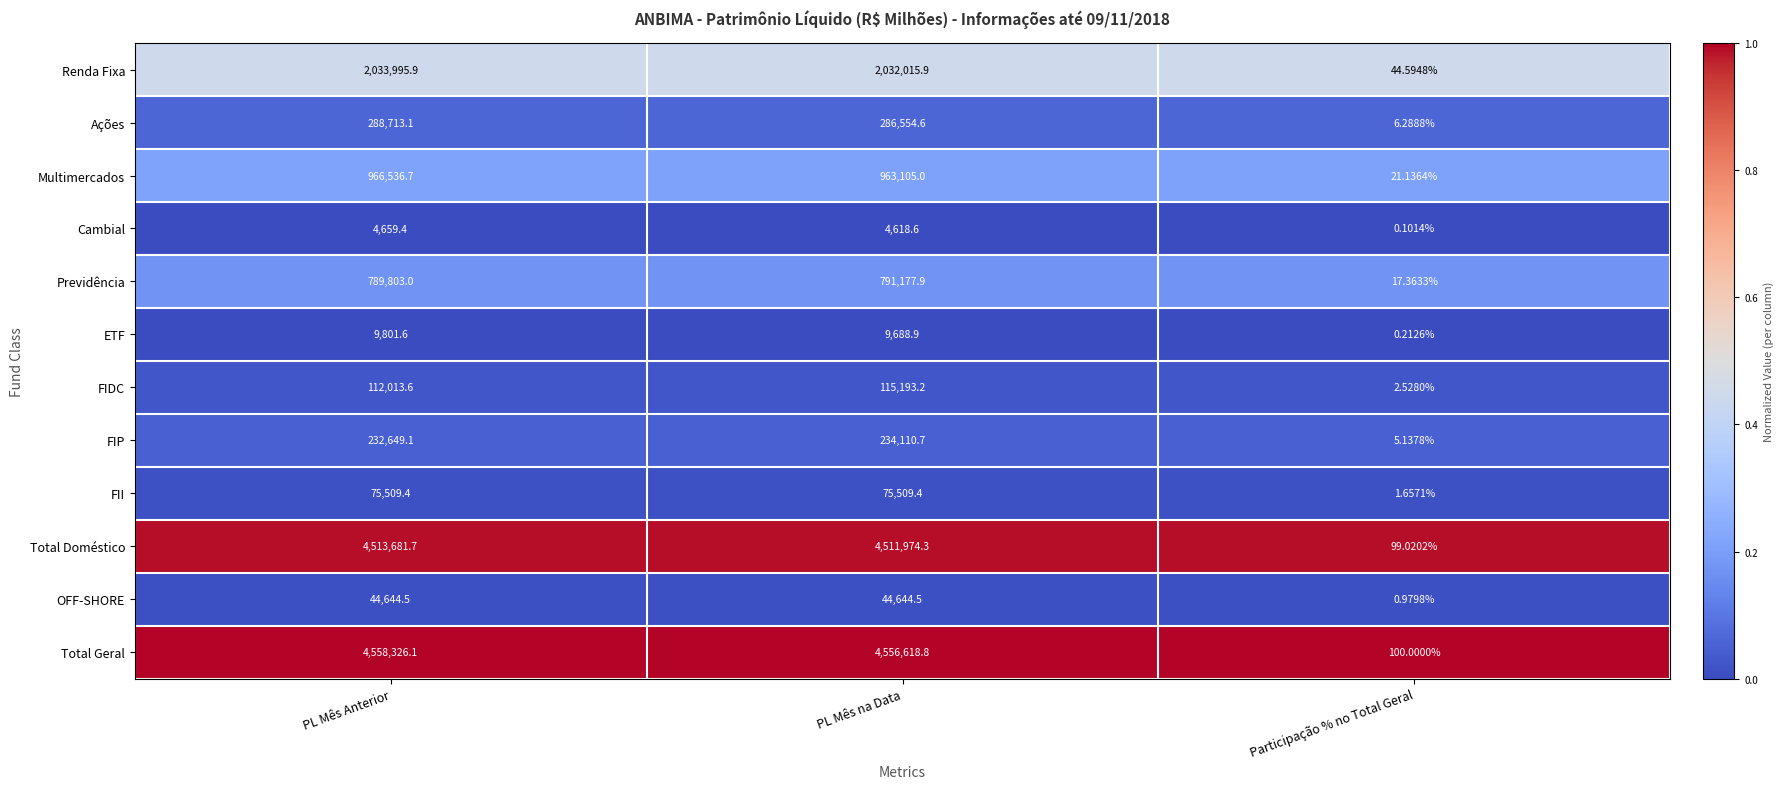

Which category has the lowest value across all series?

Participação % no Total Geral